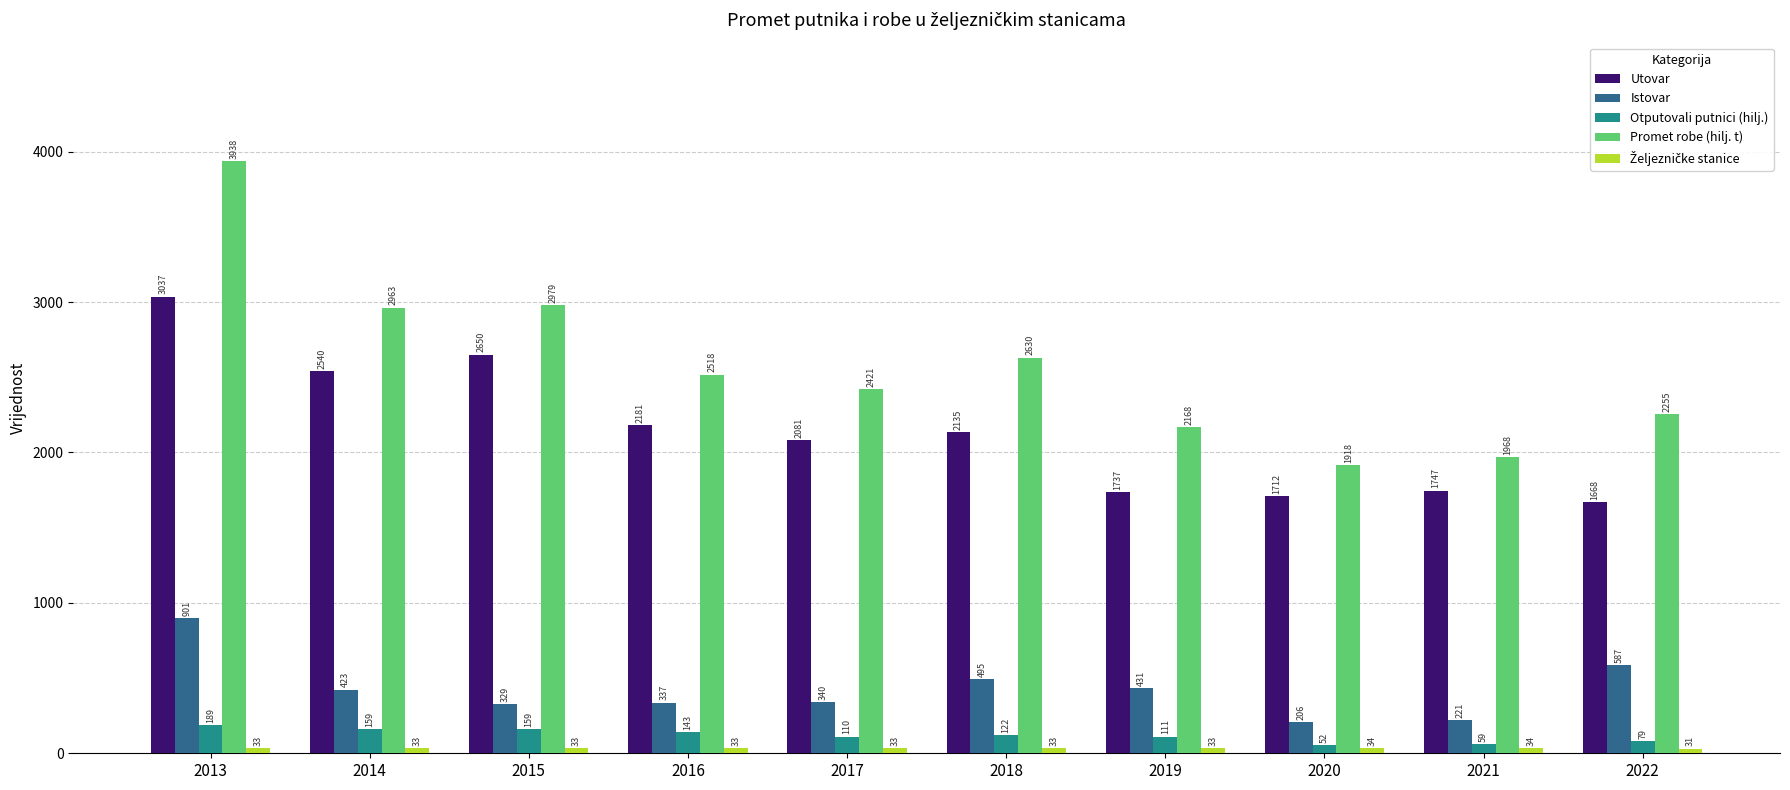

What is the highest value of the Otputovali putnici (hilj.) series?

189